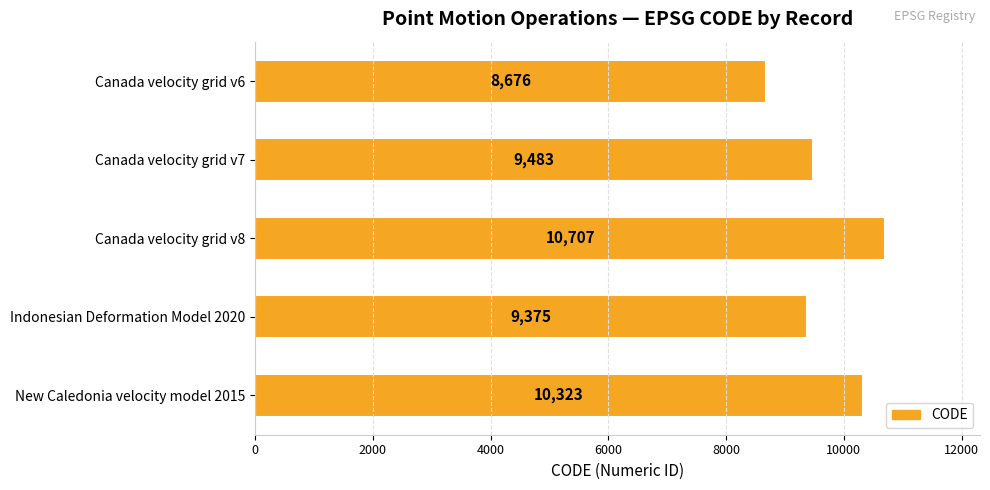

The value at Canada velocity grid v8 is 10707. True or false?

True